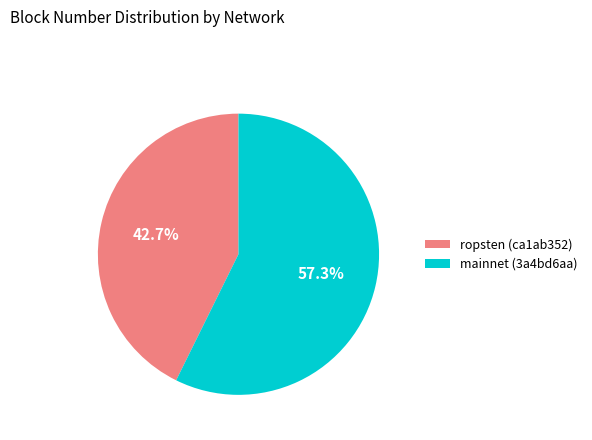

Which slice is the smallest?

ropsten (ca1ab352)